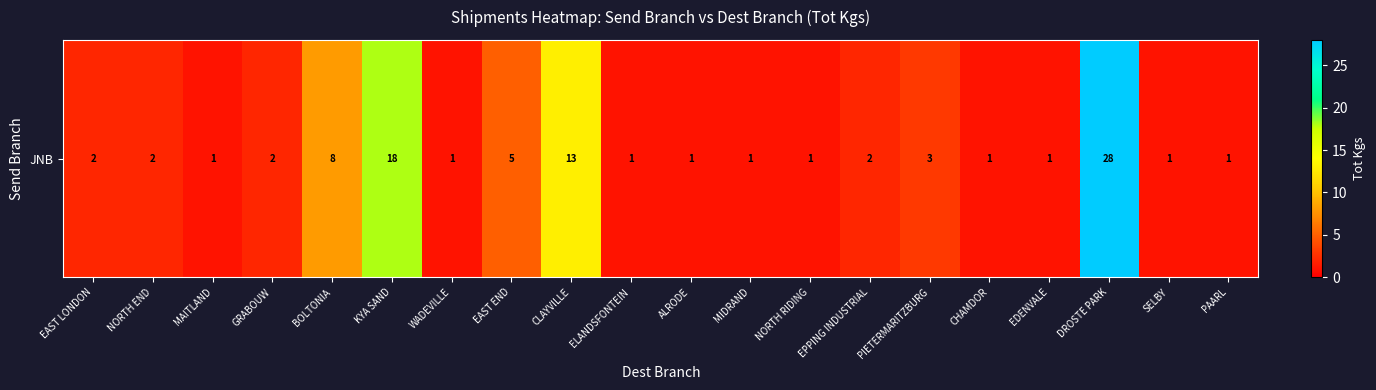

Which label corresponds to the largest value in the chart?

DROSTE PARK